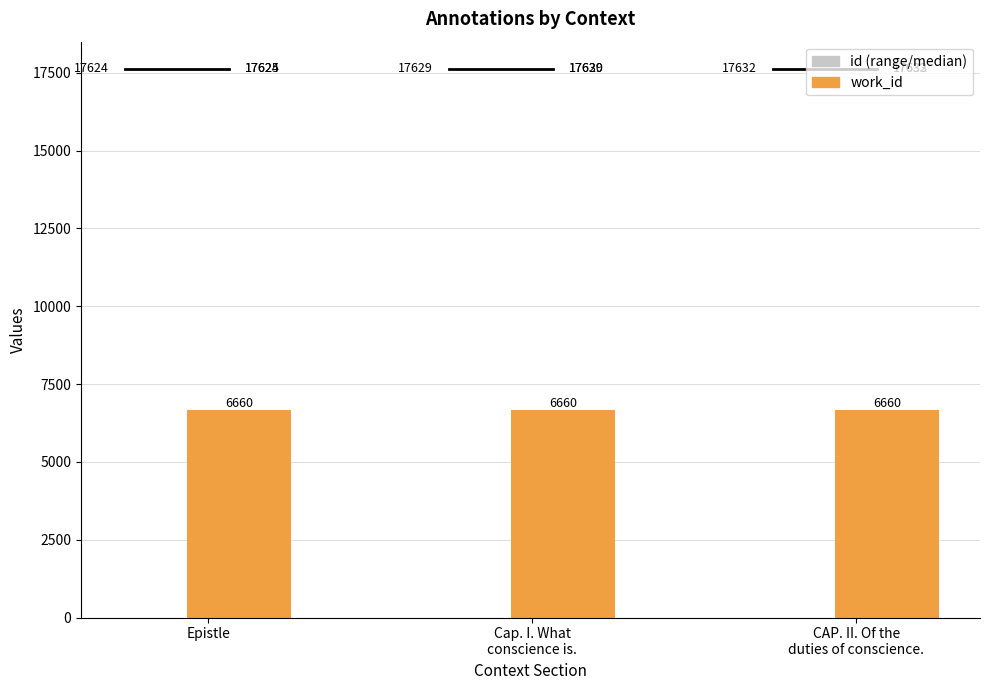

Which series changed the most between Cap. I. What conscience is. and CAP. II. Of the duties of conscience.?

id